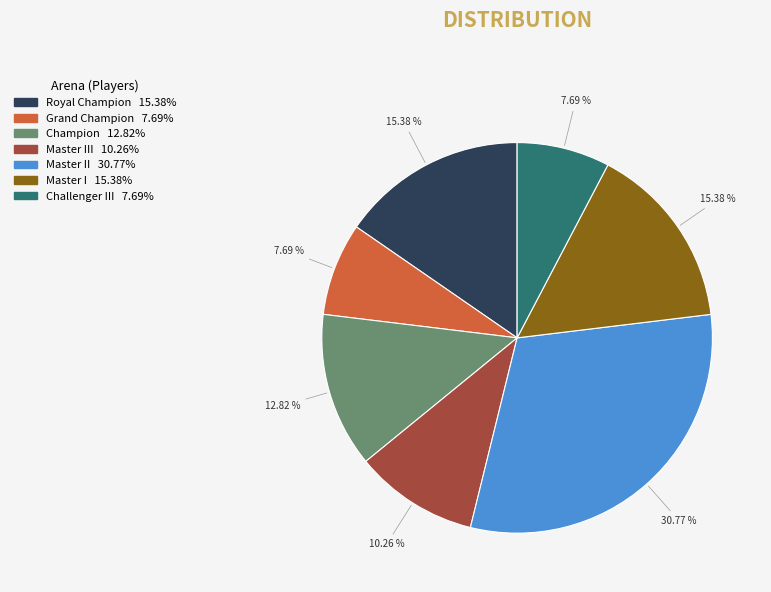

Is there any slice that represents more than half of the pie?

No